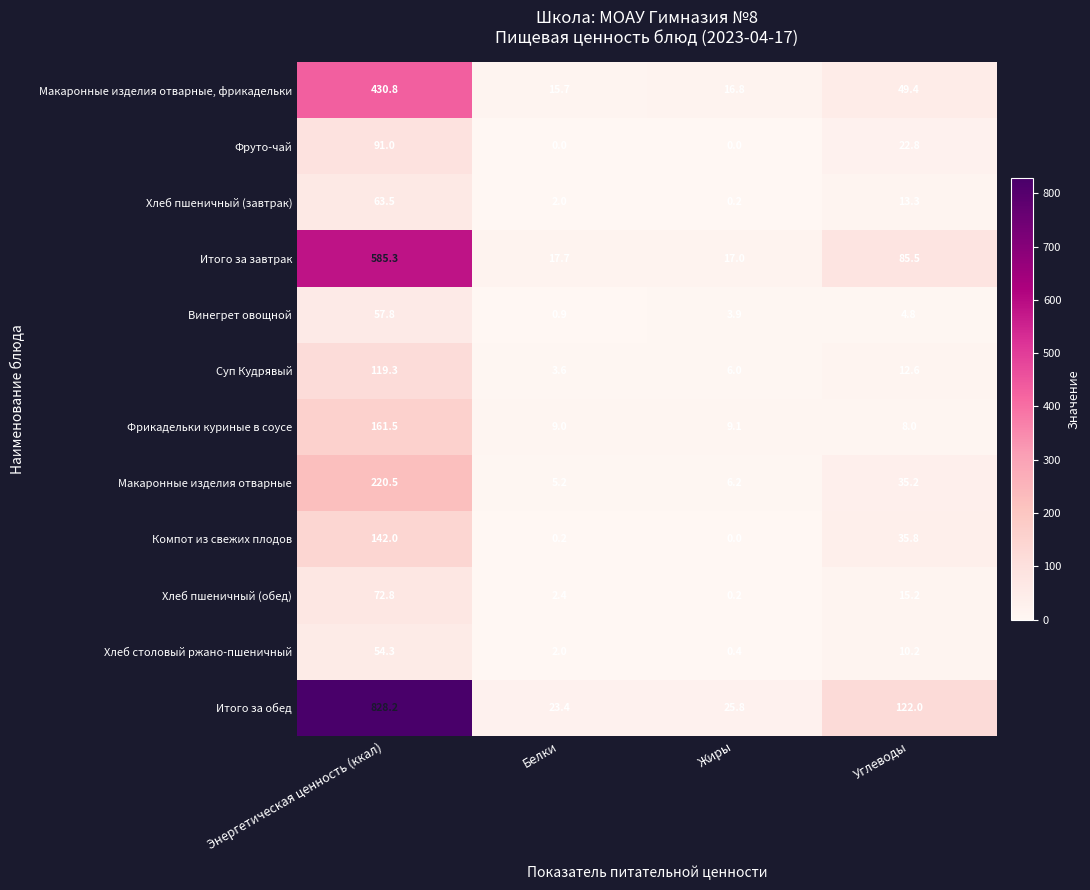

List the series in order of their peak value, lowest first.

Хлеб столовый ржано-пшеничный, Винегрет овощной, Хлеб пшеничный (завтрак), Хлеб пшеничный (обед), Фруто-чай, Суп Кудрявый, Компот из свежих плодов, Фрикадельки куриные в соусе, Макаронные изделия отварные, Макаронные изделия отварные, фрикадельки, Итого за завтрак, Итого за обед